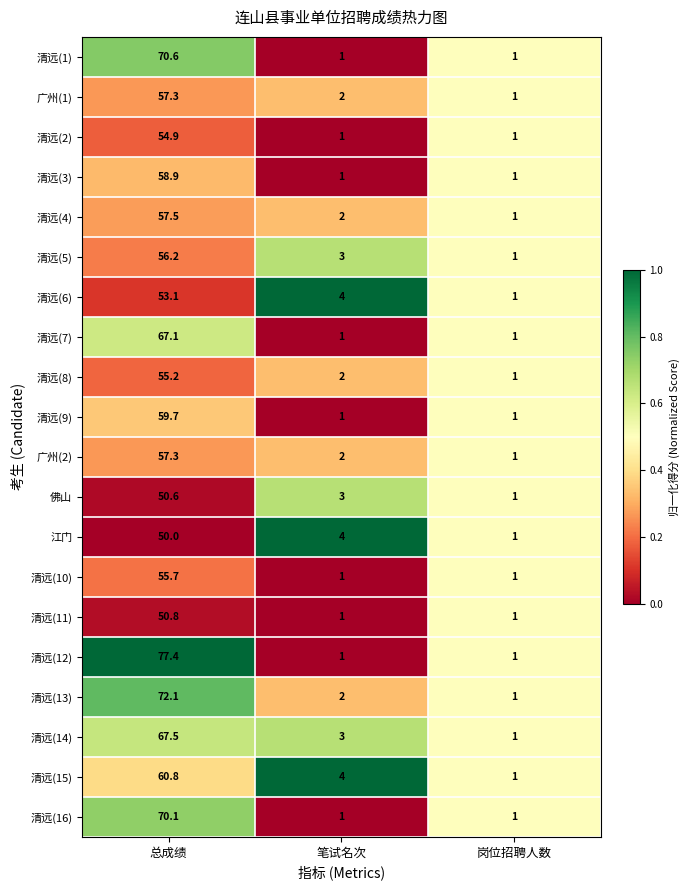

At which category is the sum across all series the highest?

总成绩